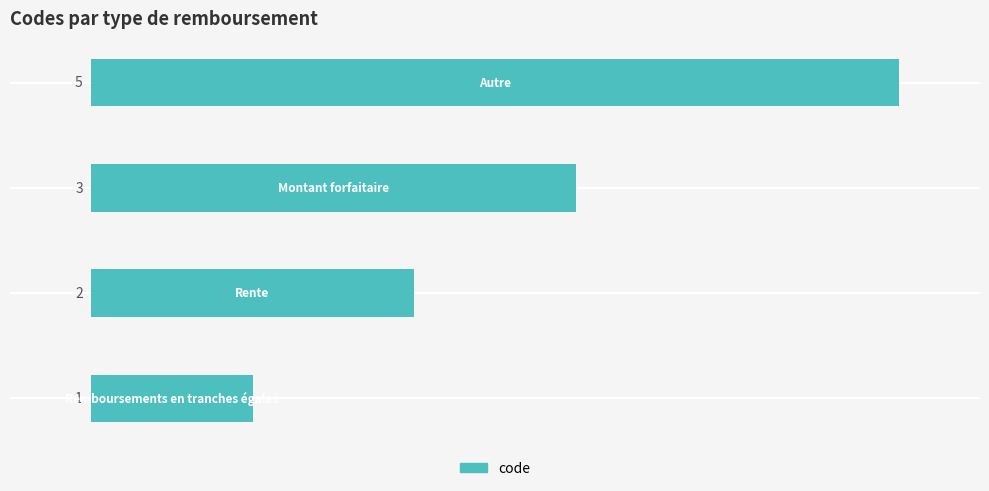

What is the maximum value shown in the chart?

5